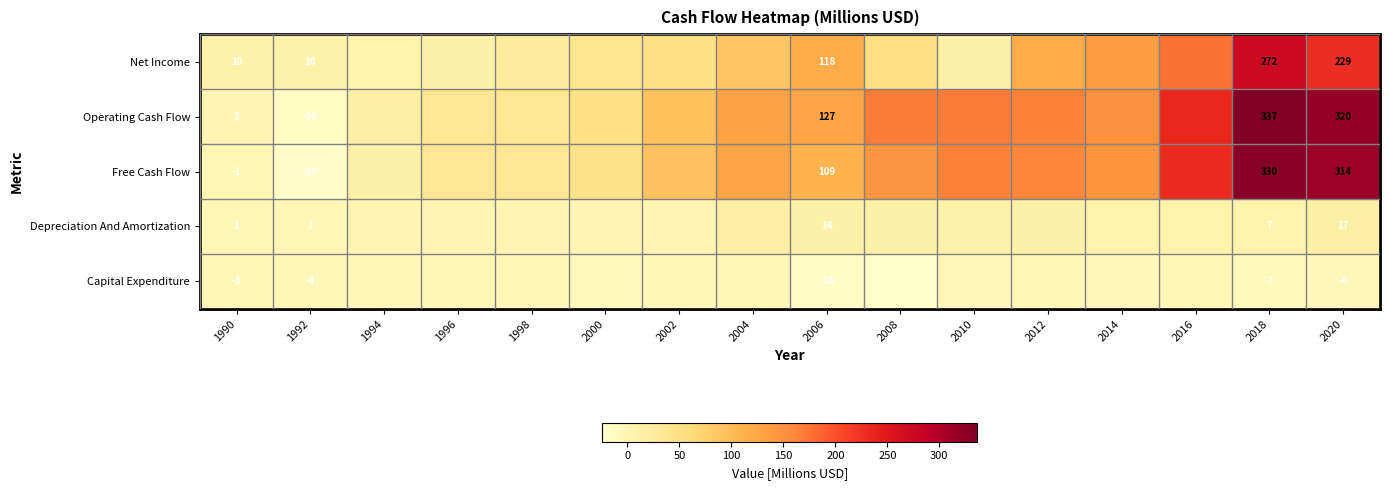

Is the value of Net Income at 1992 greater than the value of Free Cash Flow at 2020?

No